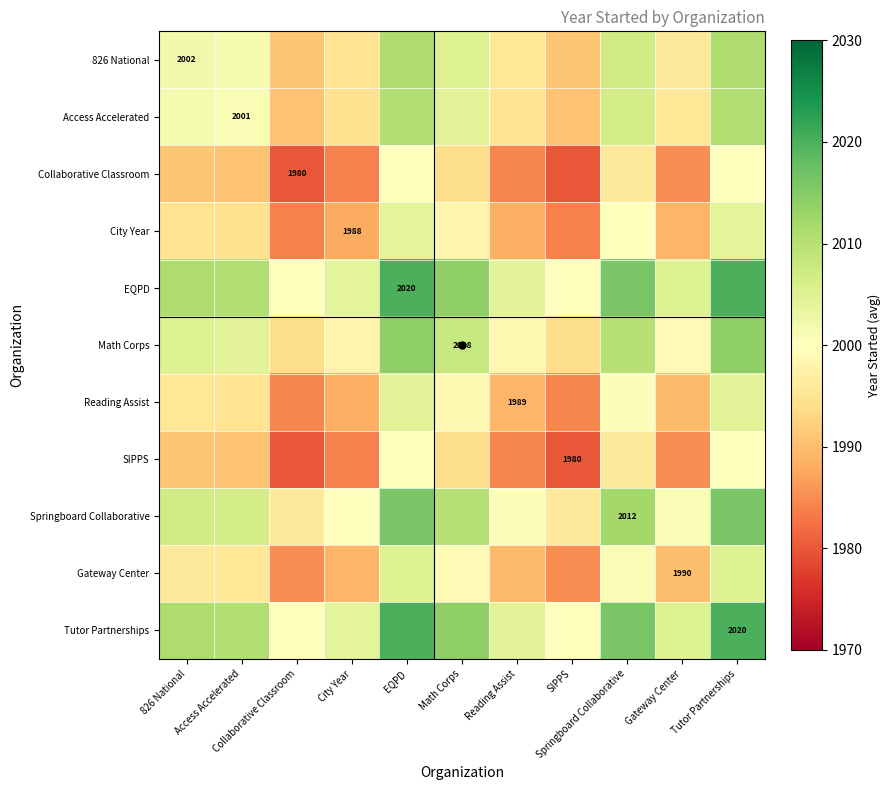

At how many categories does at least one series exceed 1981?

11